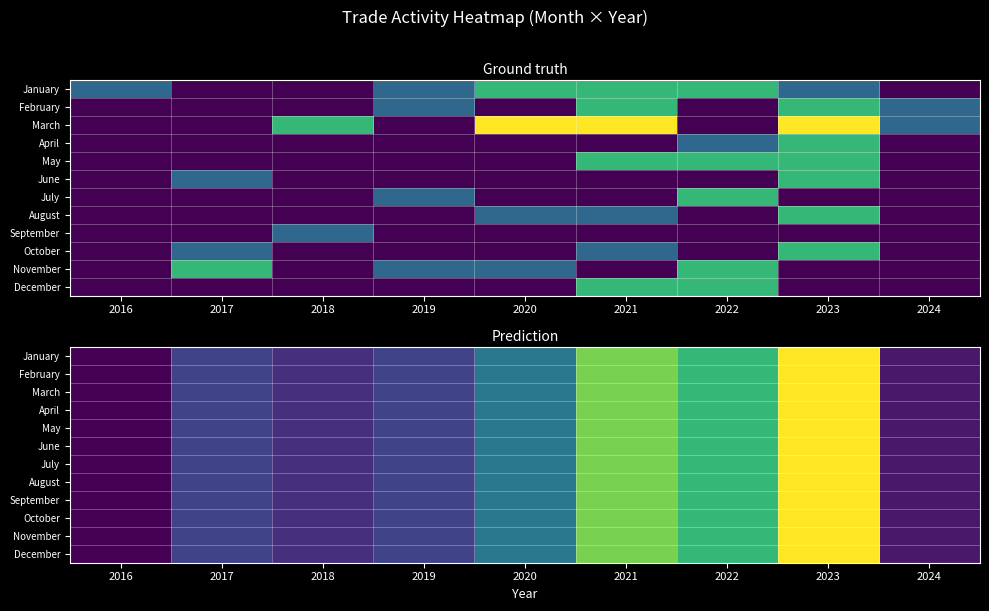

What is the maximum value for December?

1.3